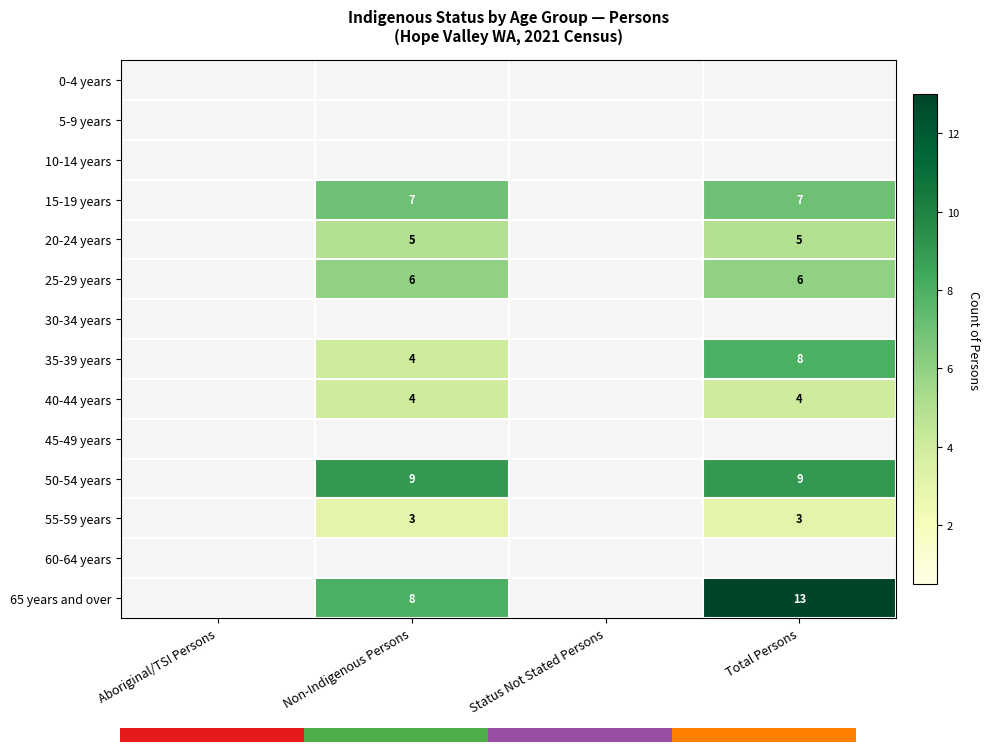

True or false: 25-29 years has a value of 6 at Total Persons.

True